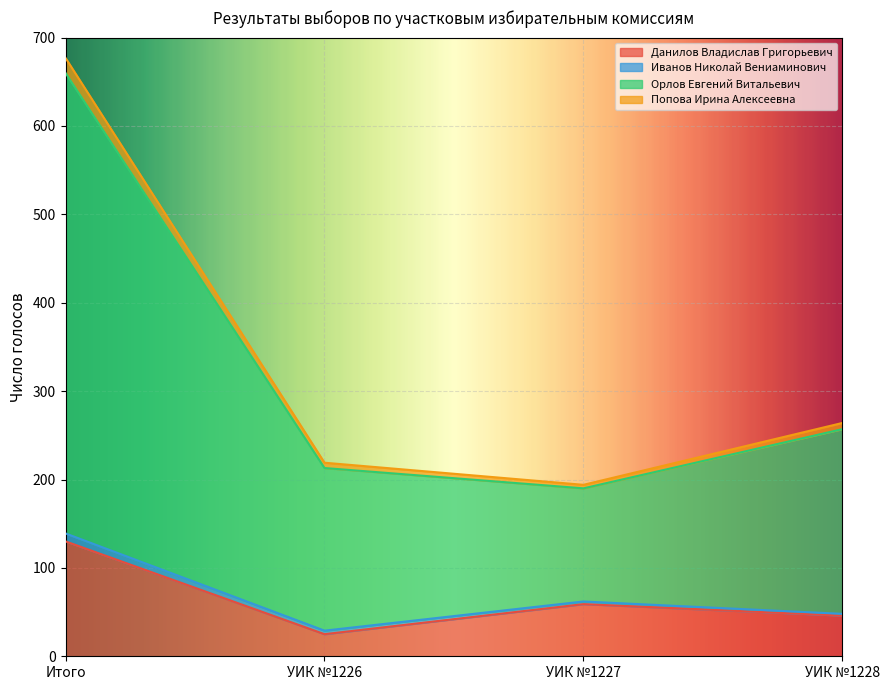

At which label does Попова Ирина Алексеевна first exceed 257?

Итого